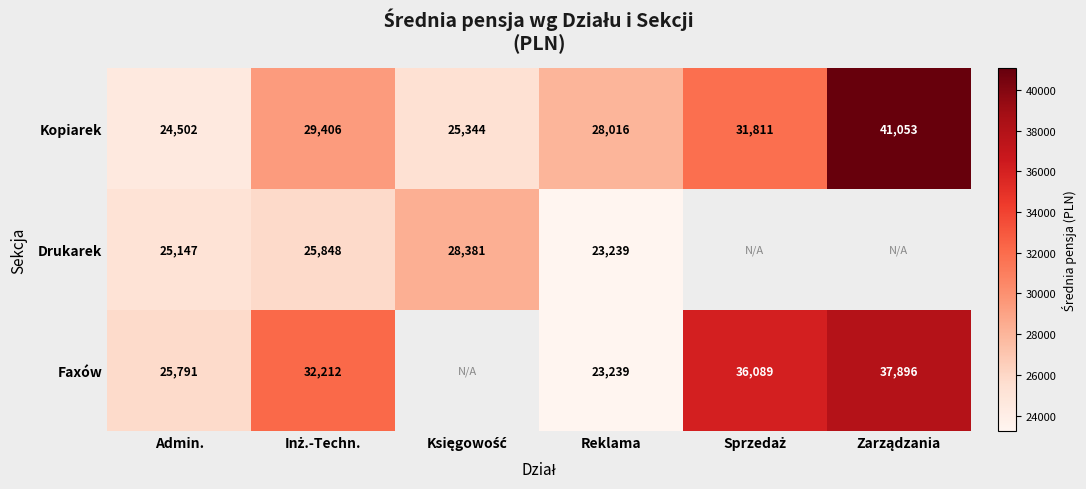

How many data points in Kopiarek are less than 29406?

3